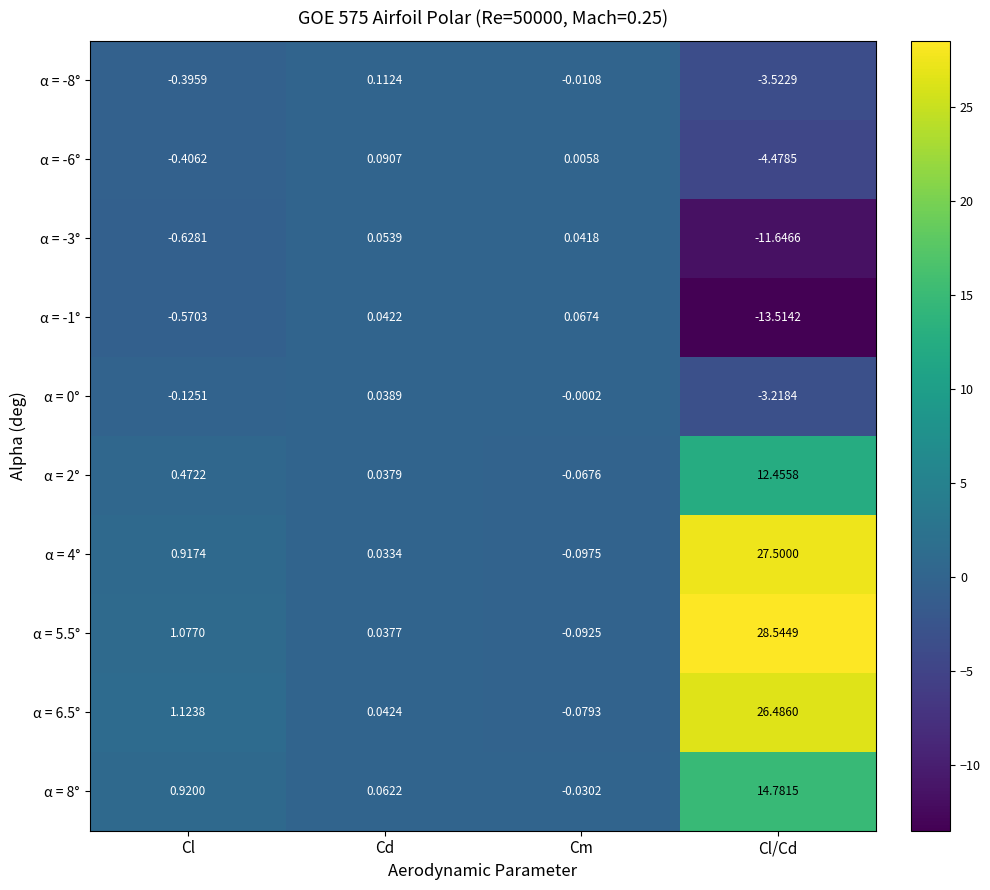

Which series has the widest spread of values?

α = 5.5°